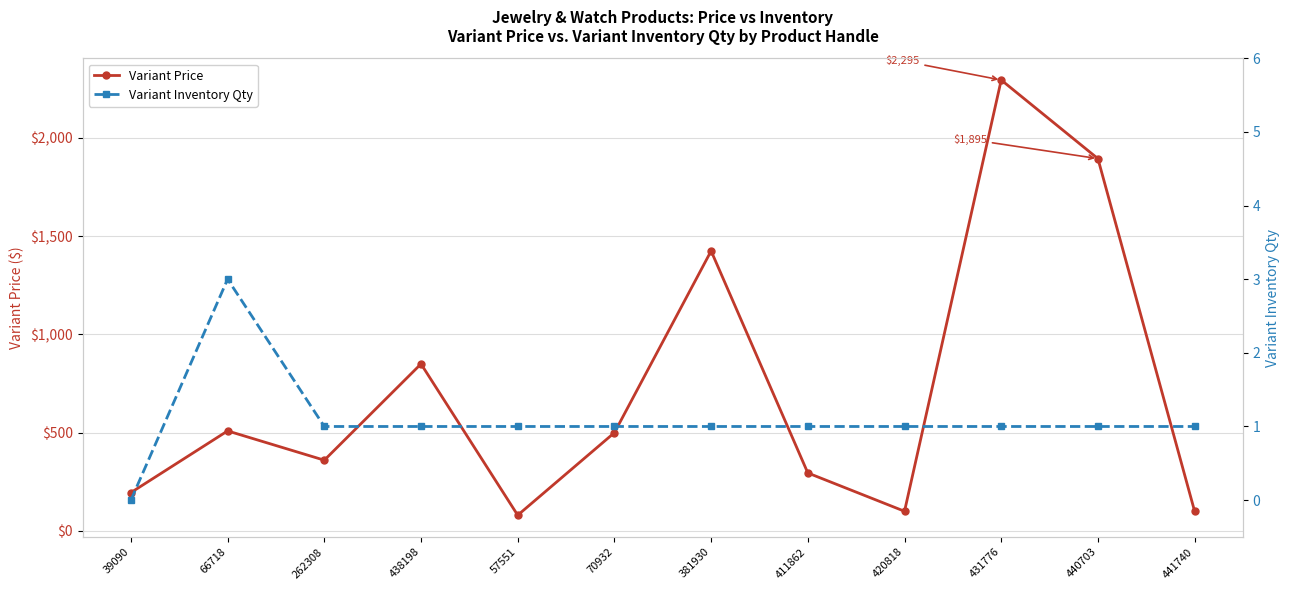

What is the difference between the maximum and minimum values in the Variant Inventory Qty series?

3